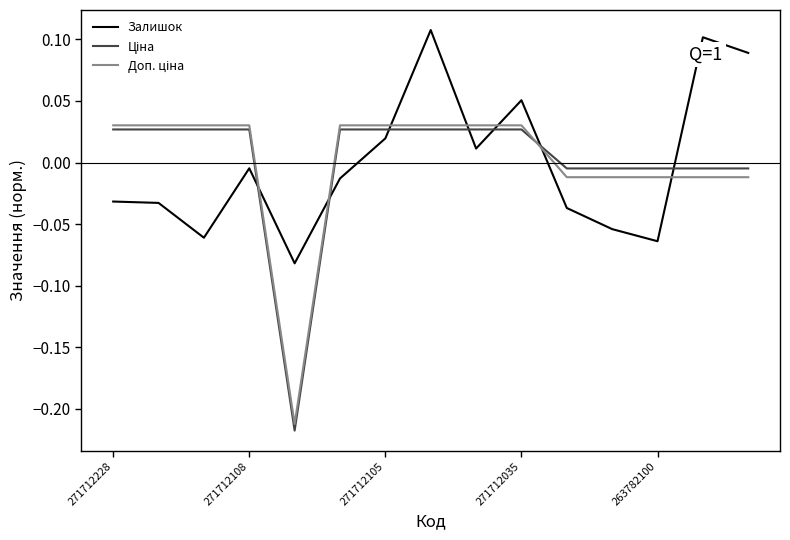

Which series has the largest range (max minus min)?

Ціна